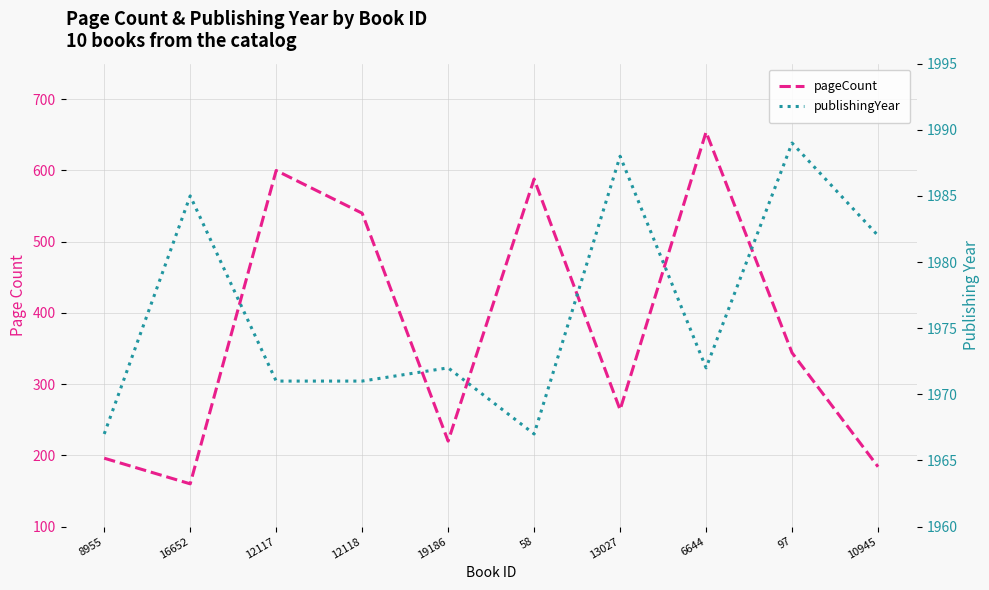

Is it true that pageCount equals 240 at 97?

False